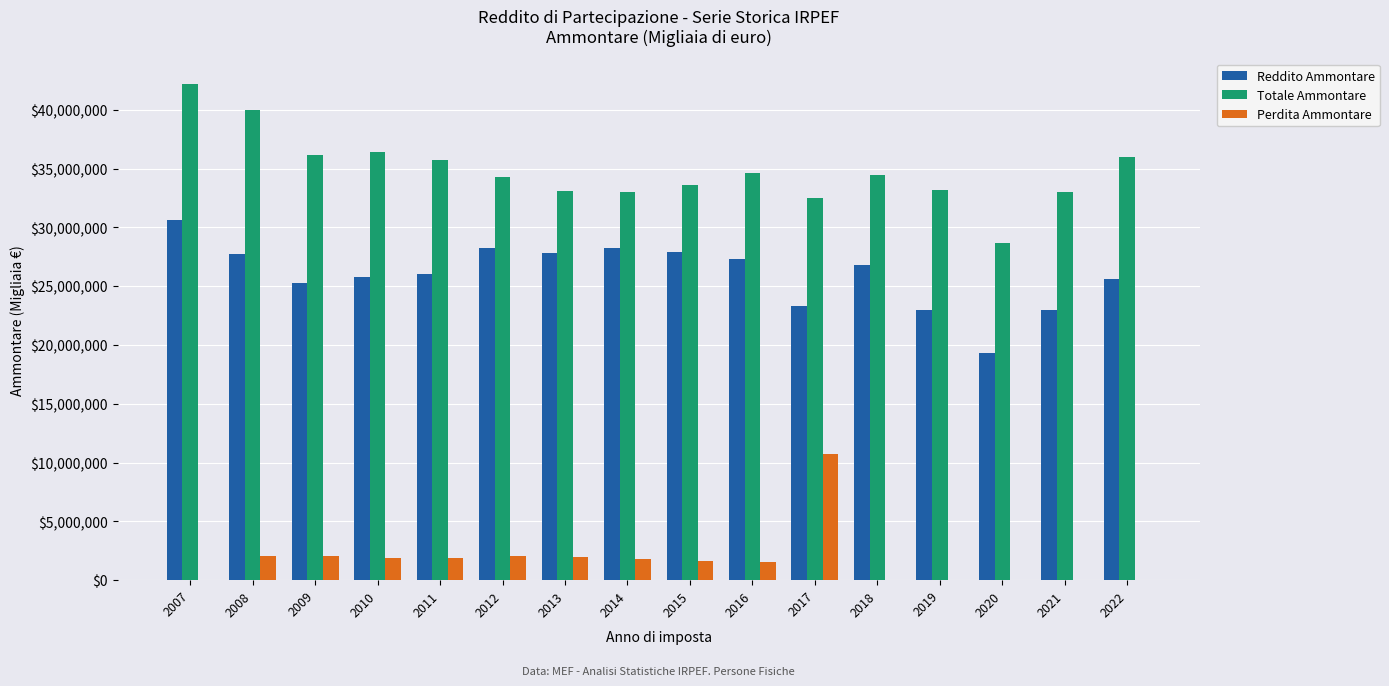

At which label does Reddito Ammontare reach its peak?

2007